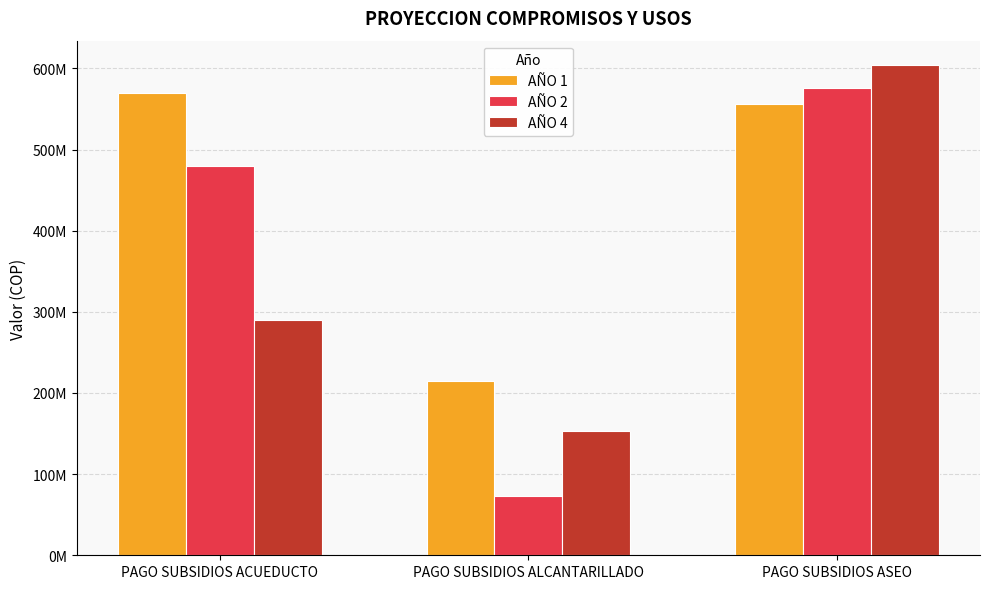

Does the chart contain any negative values?

No